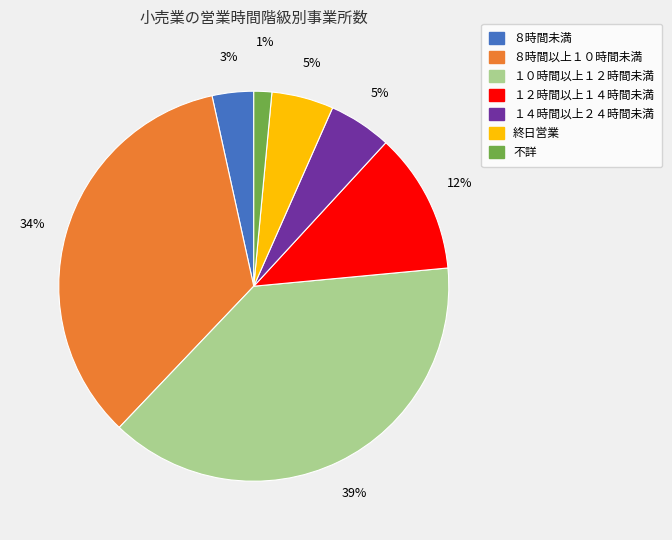

Combined, do 不詳 and １２時間以上１４時間未満 account for over 50%?

No